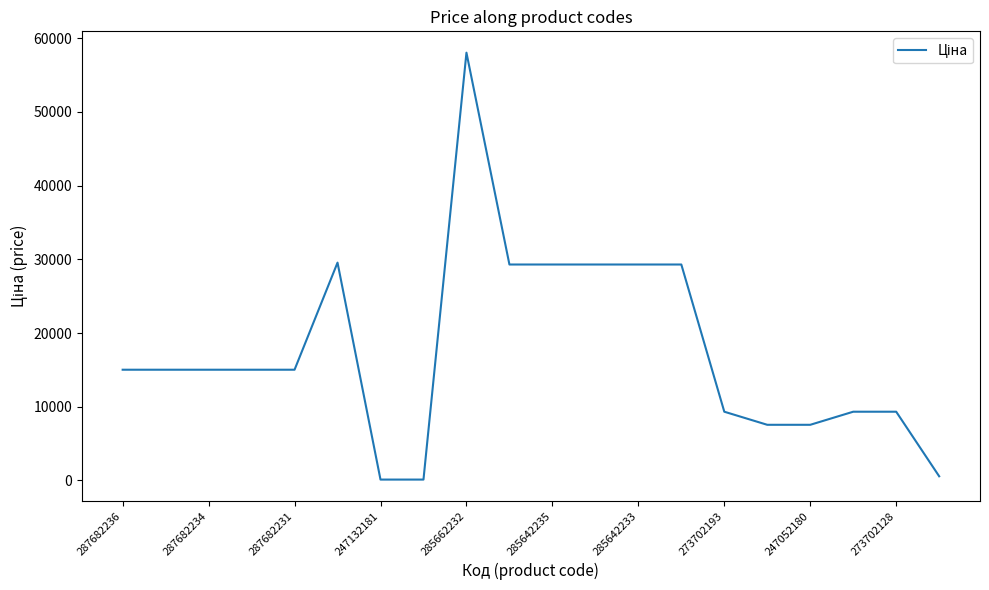

What is the difference between the maximum and minimum values?

57923.7